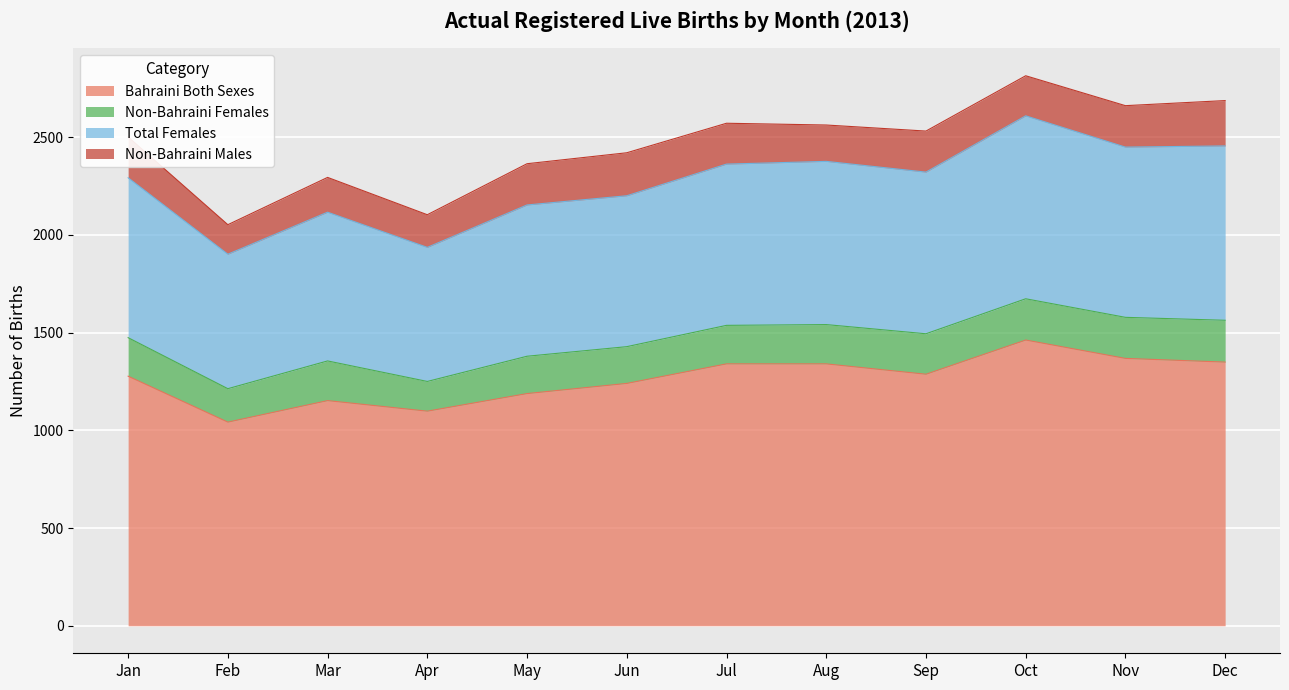

In Total Females, how many points are higher than both neighbors (excluding endpoints)?

3